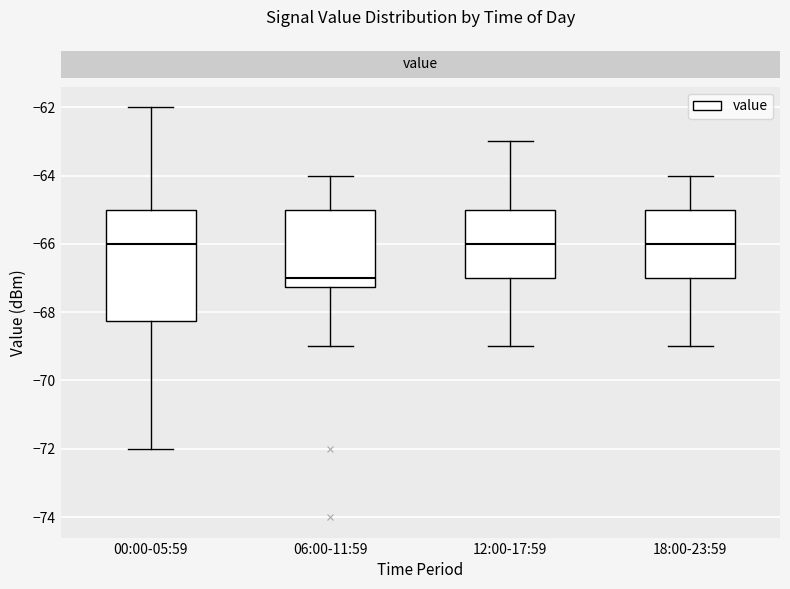

Reading left to right, read every box against the y-axis: the position of its median line, the range the box covers, and the ends of its whiskers. The values are not printed on the chart, so give them approximately, as read against the axis.

00:00-05:59: median -66.0, box -68.2 to -65.0, whiskers -72.0 to -62.0
06:00-11:59: median -67.0, box -67.2 to -65.0, whiskers -69.0 to -64.0
12:00-17:59: median -66.0, box -67.0 to -65.0, whiskers -69.0 to -63.0
18:00-23:59: median -66.0, box -67.0 to -65.0, whiskers -69.0 to -64.0